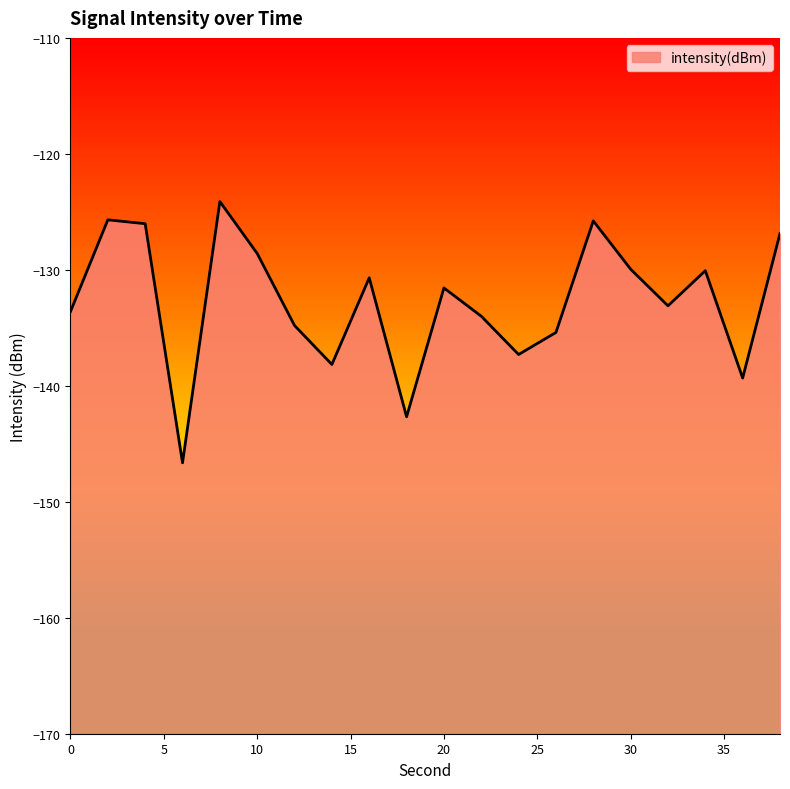

The value at 0 is -133.6. True or false?

True